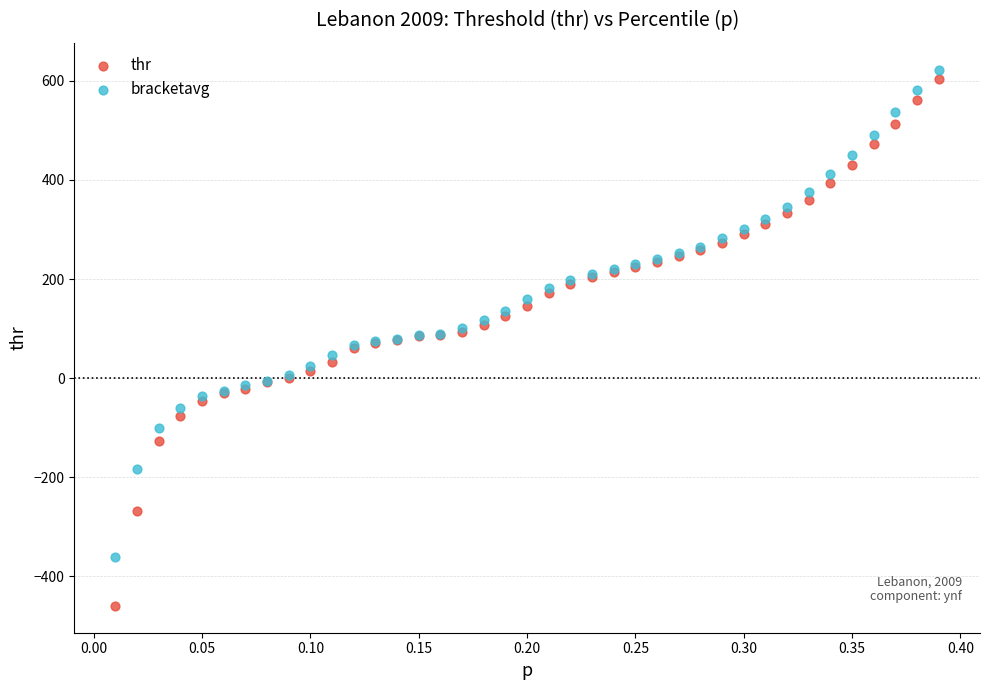

What is the X range (max minus min) for the scatter plot?

0.4